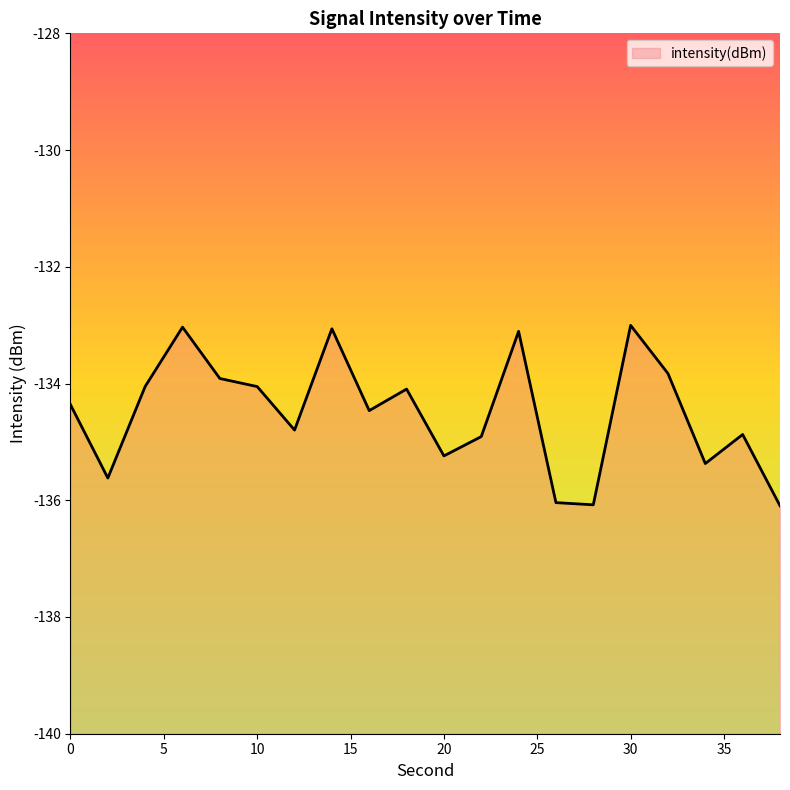

What is the difference between the second highest and minimum values?

3.1